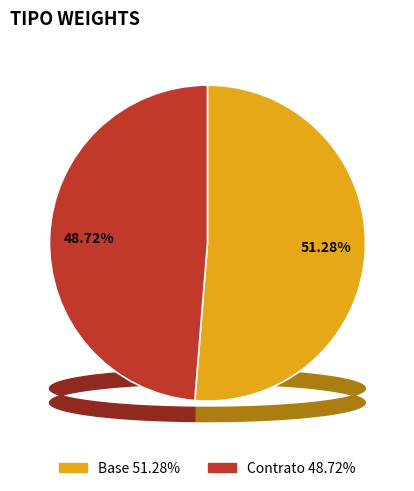

How many segments does this pie chart have?

2